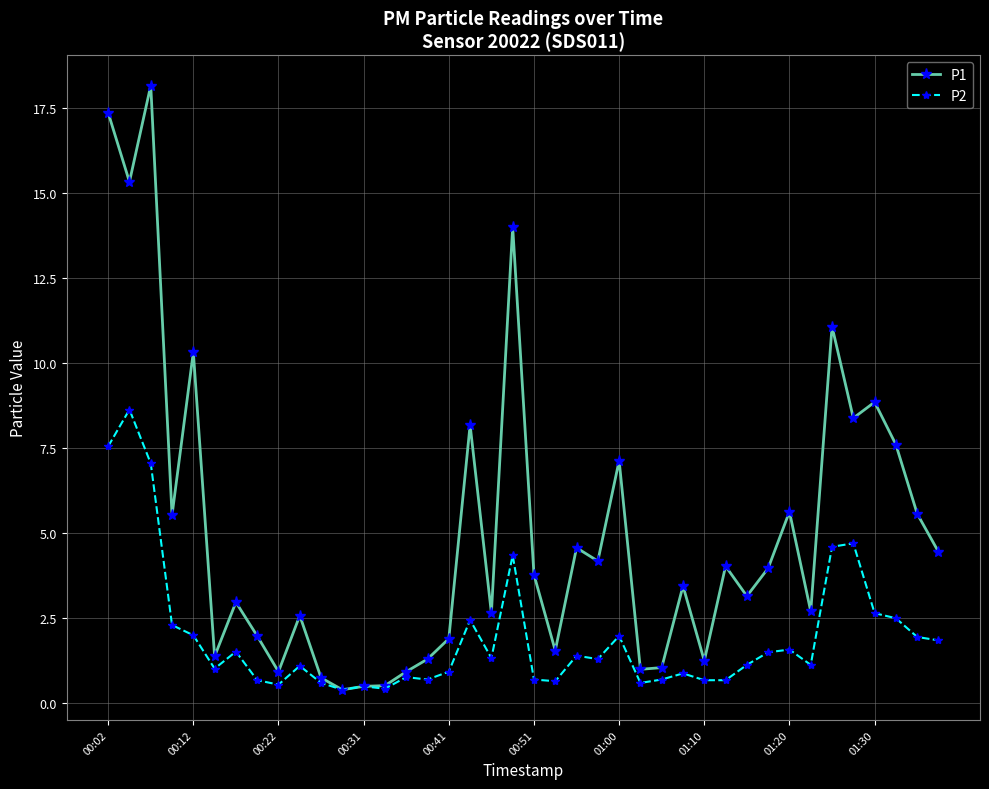

List the series in order of their peak value, lowest first.

P2, P1